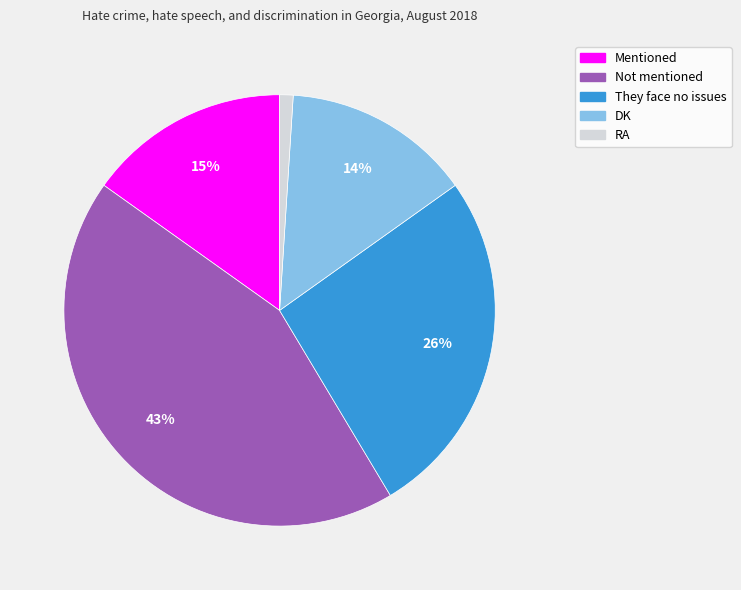

Is They face no issues the majority of the pie?

No